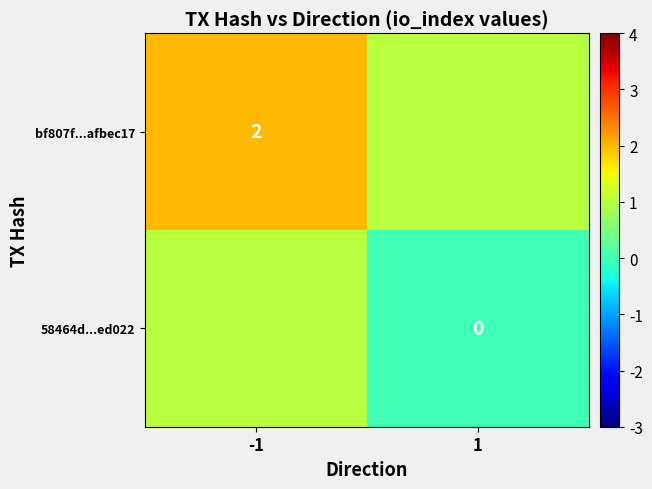

Which has a higher value, -1 or 1?

-1